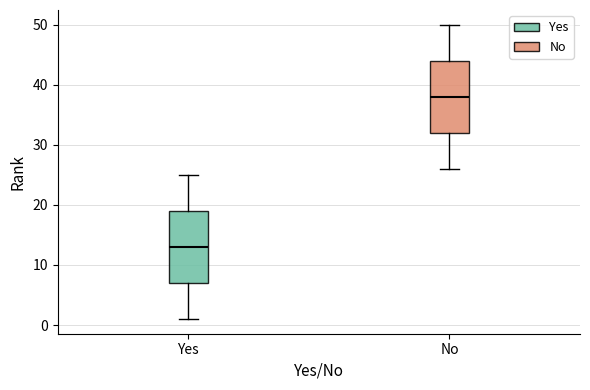

Where does the upper whisker of the box for No end on the y-axis? The values are not printed on the chart, so give them approximately, as read against the axis.

50